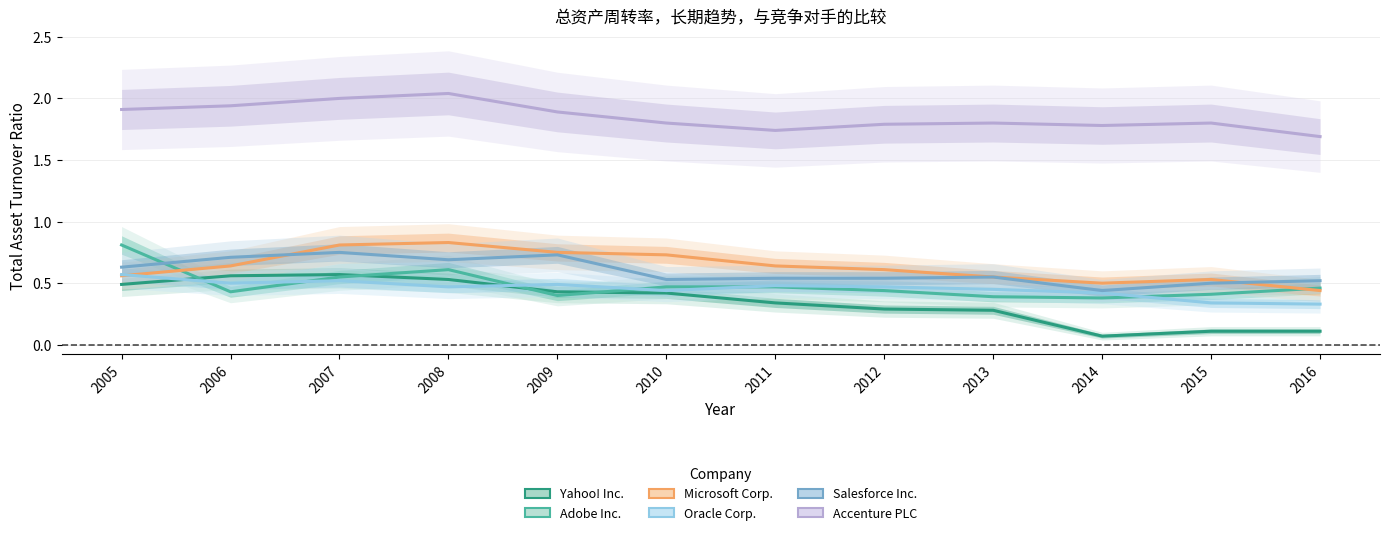

How many intersections are there between Salesforce Inc. and Microsoft Corp.?

2